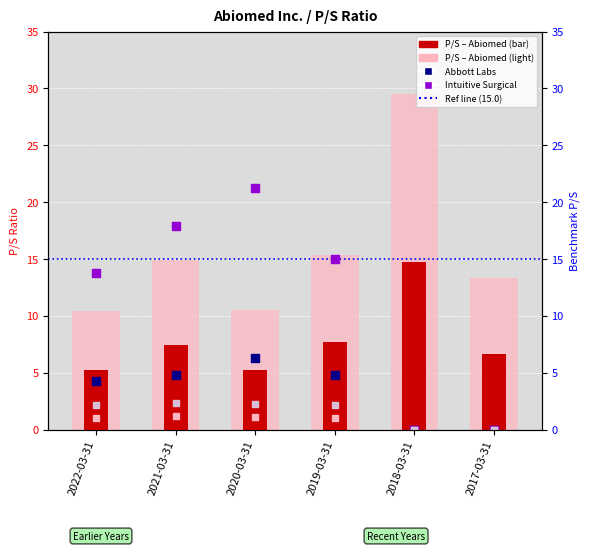

What is the total value across all series at 2019-03-31?

46.1